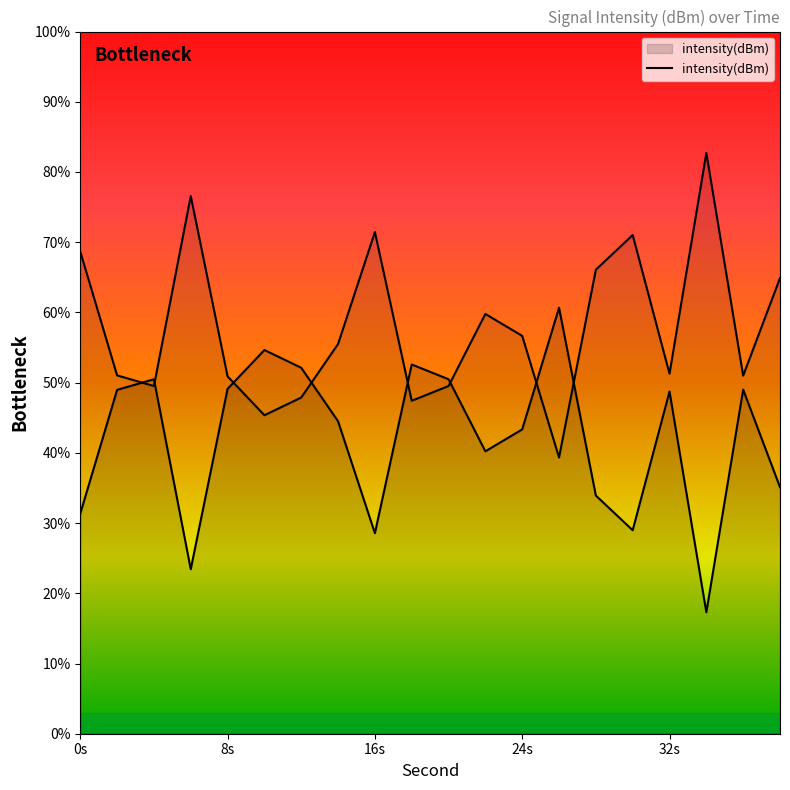

Does the chart display data point markers on the line(s)?

No